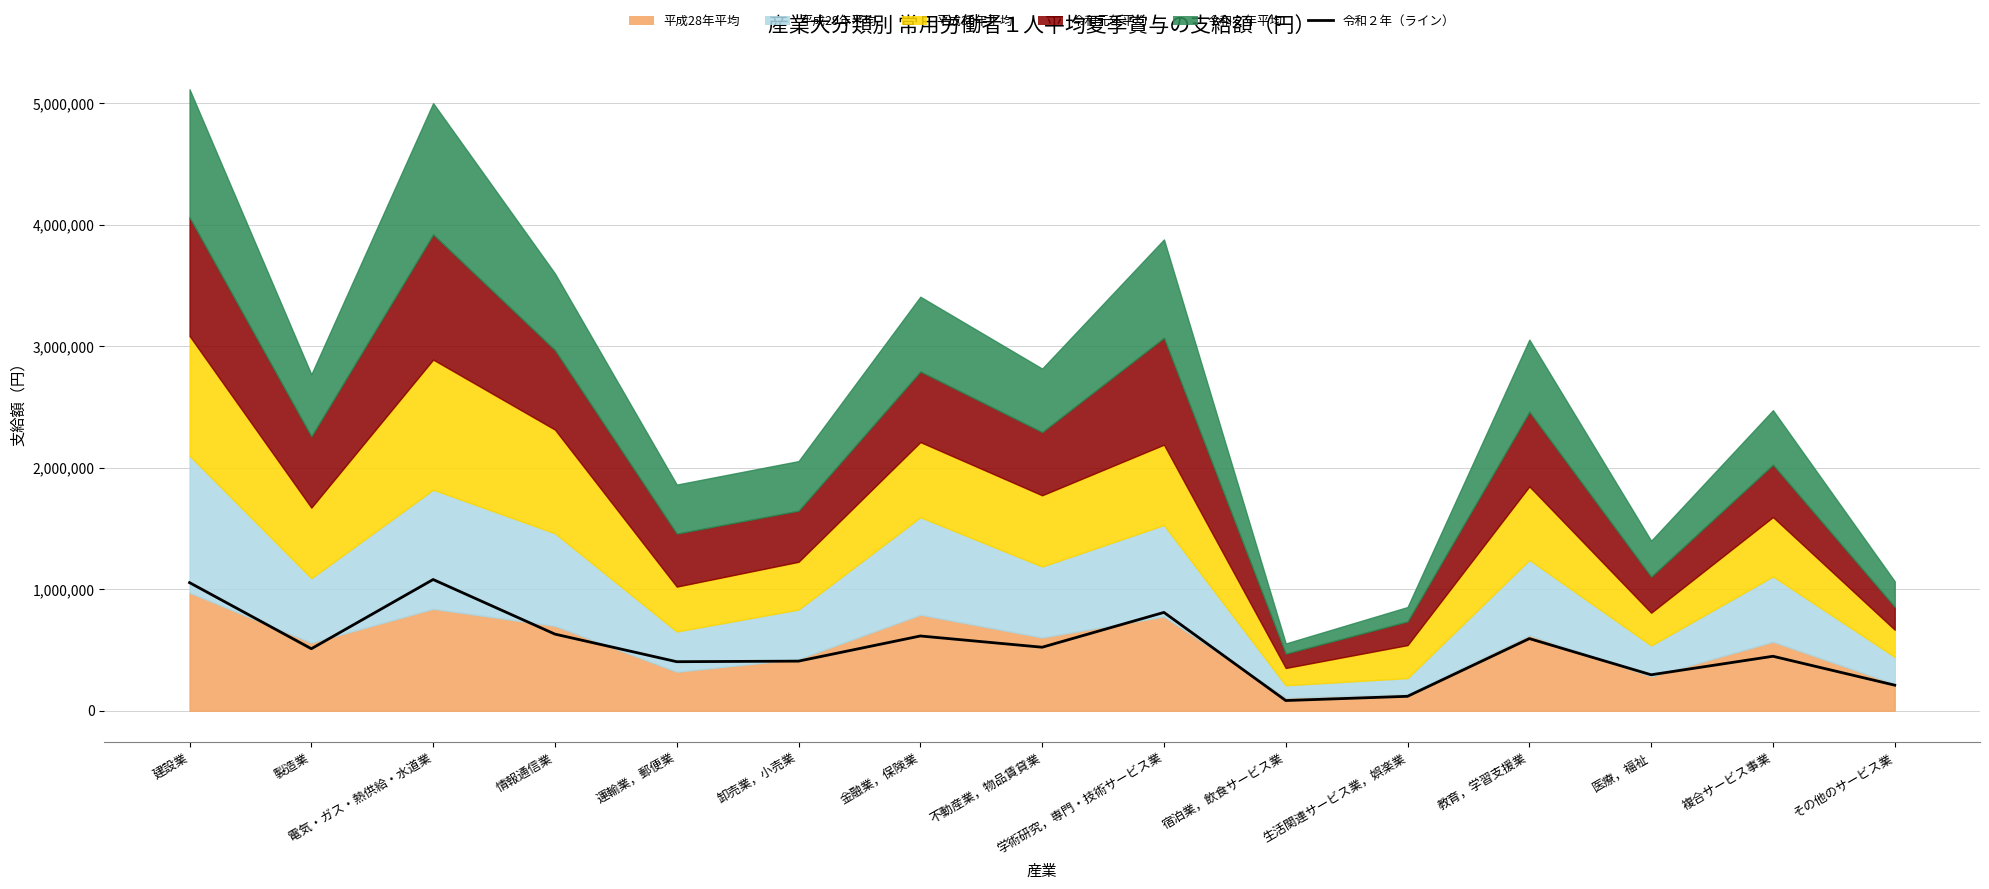

List the labels in order of value, largest first.

電気・ガス・熱供給・水道業, 建設業, 学術研究，専門・技術サービス業, 情報通信業, 金融業，保険業, 教育，学習支援業, 不動産業，物品賃貸業, 製造業, 複合サービス事業, 卸売業，小売業, 運輸業，郵便業, 医療，福祉, その他のサービス業, 生活関連サービス業，娯楽業, 宿泊業，飲食サービス業